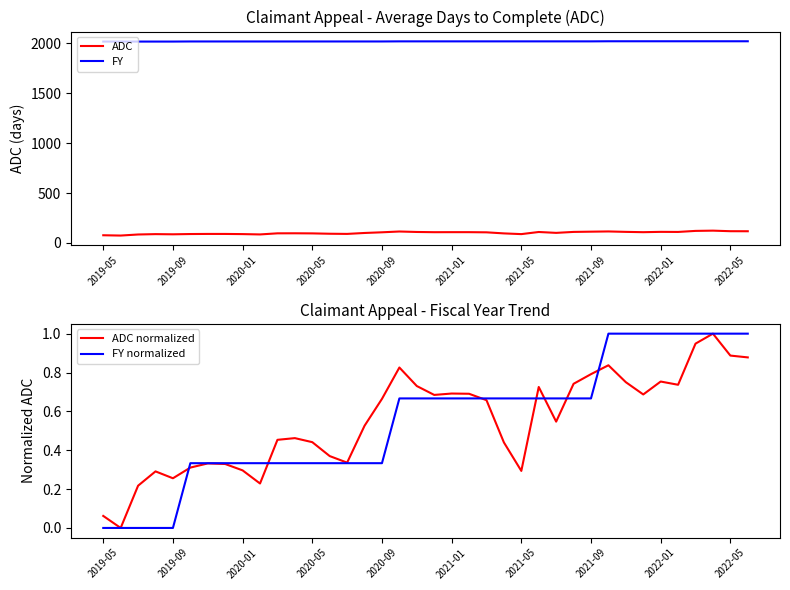

True or false: FY and FY normalized intersect in this chart.

False